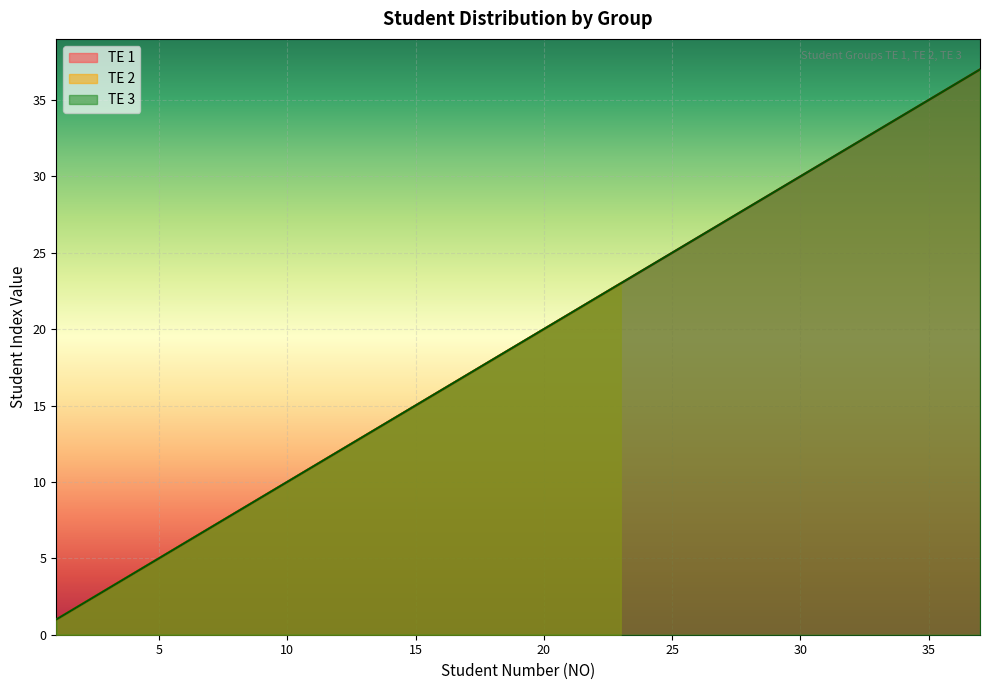

True or false: TE 3 and TE 2 cross at least once.

False